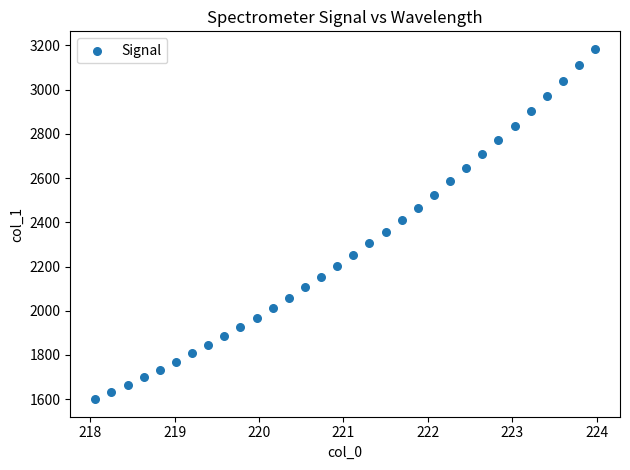

What is the range of X values (max minus min)?

5.9